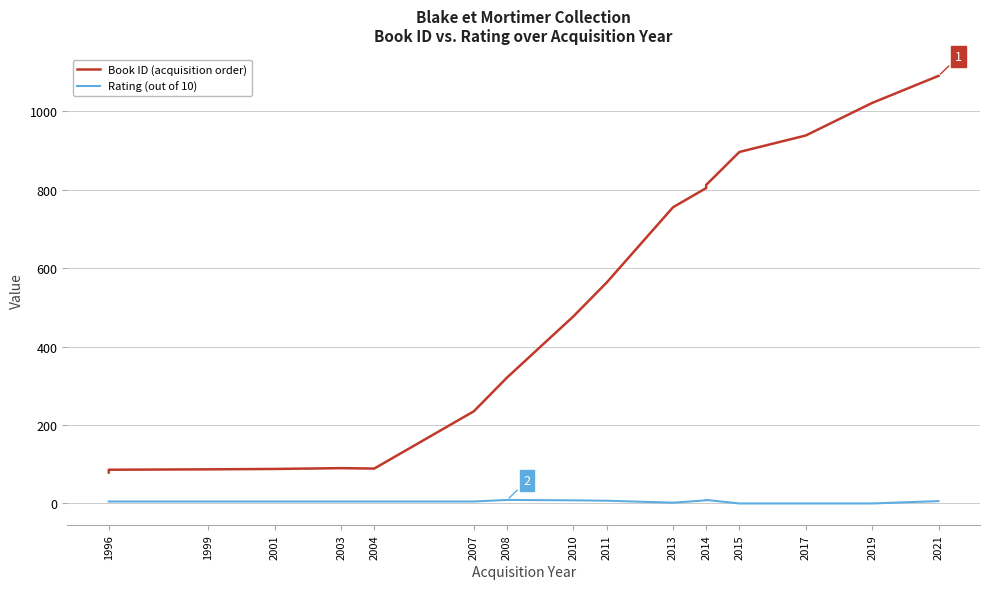

How many lines are shown in the chart?

2